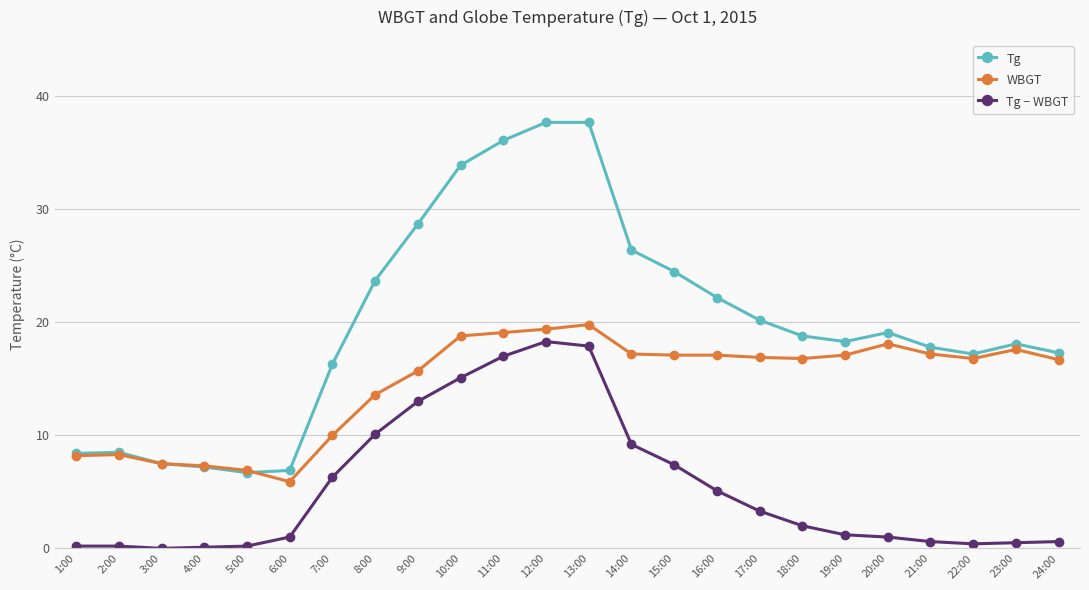

Rank the series by their average value, from highest to lowest.

Tg, WBGT, Tg − WBGT